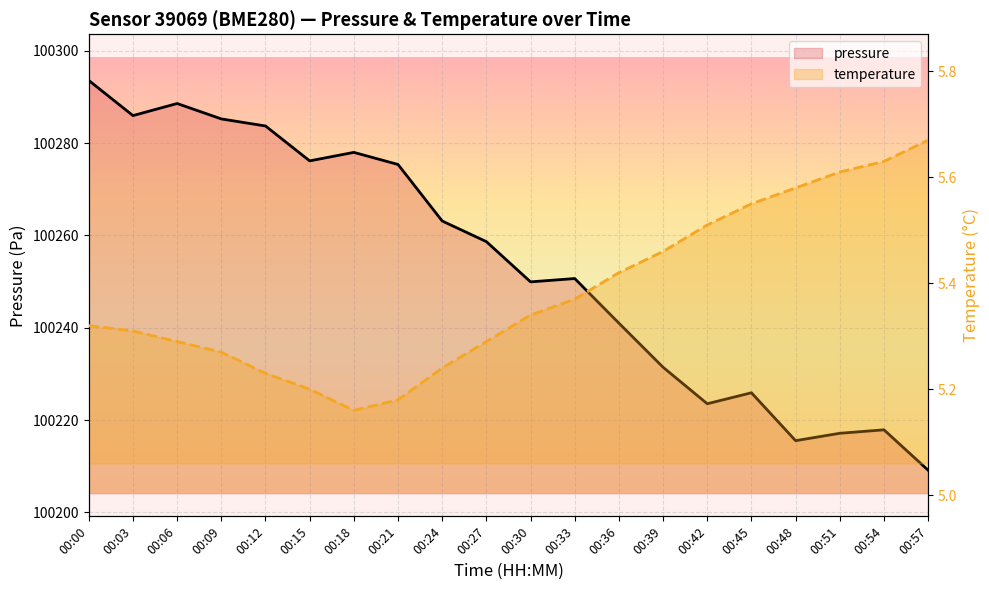

What is the maximum value shown in the chart?

100293.6